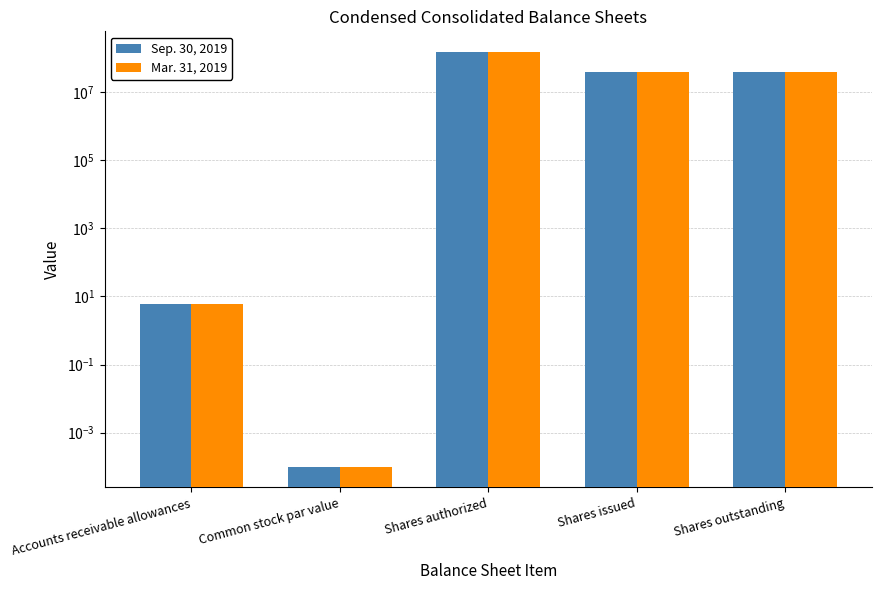

Between Common stock par value and Shares issued, which is larger?

Shares issued